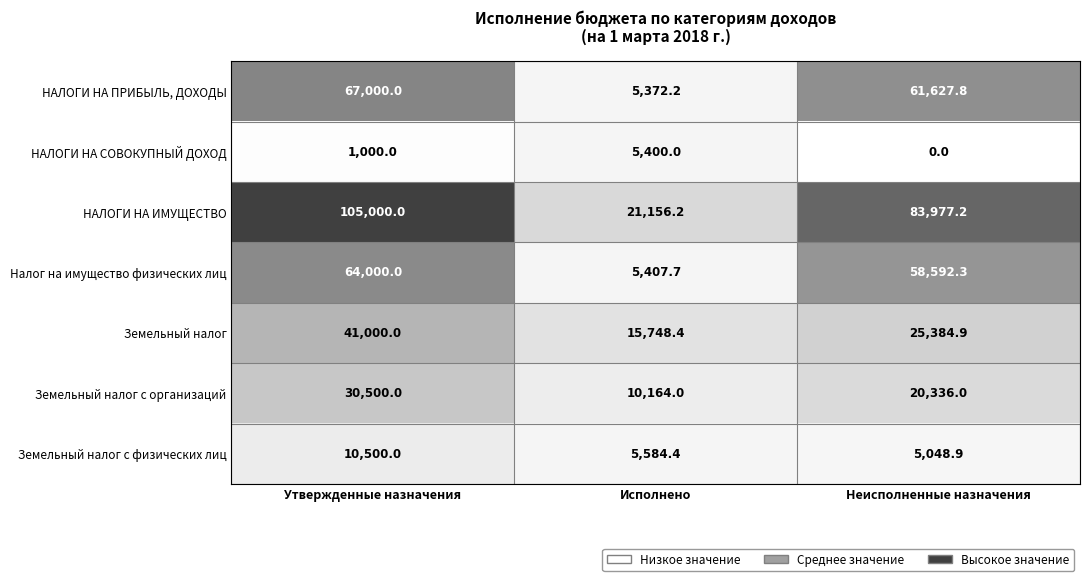

Is the value of НАЛОГИ НА ПРИБЫЛЬ, ДОХОДЫ at Утвержденные назначения greater than the value of Налог на имущество физических лиц at Исполнено?

Yes